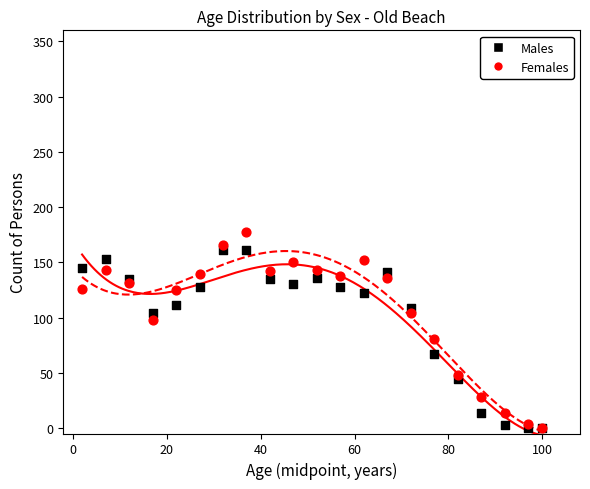

Which series has the largest Y range (max minus min)?

Females